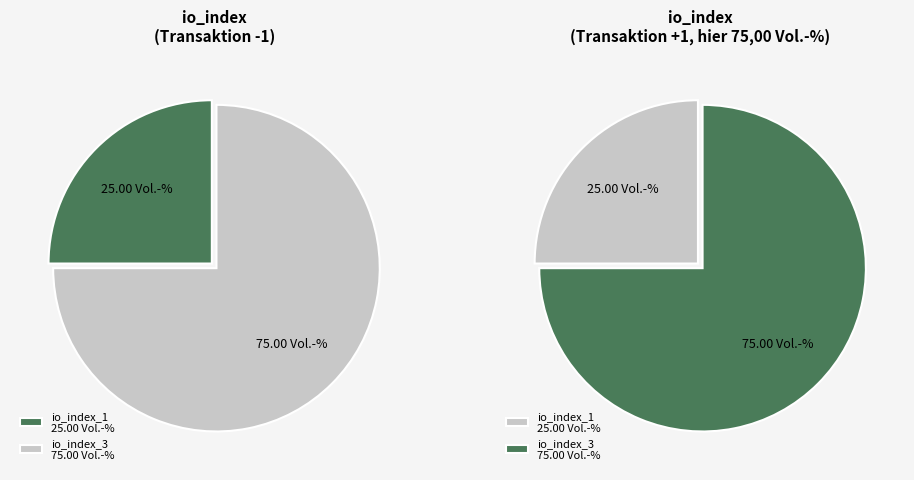

What is the total percentage of io_index_1 and io_index_3?

100.0%